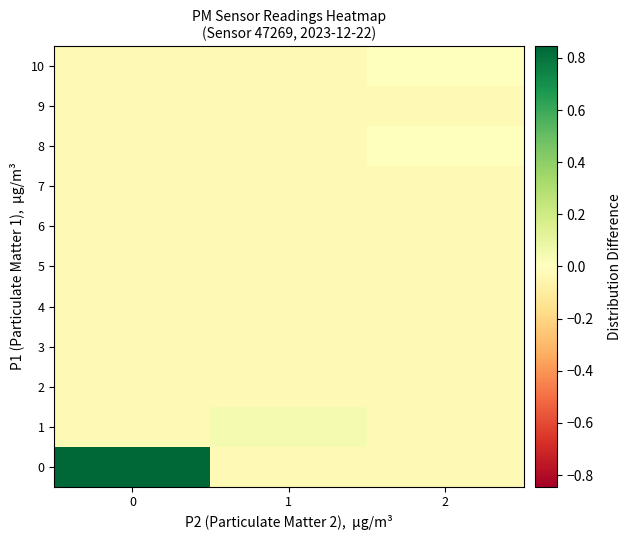

Reading right to left, extract all data points from this chart.

0: 2=-0.0	1=-0.0	0=0.8
1: 2=-0.0	1=0.0	0=-0.0
2: 2=-0.0	1=-0.0	0=-0.0
3: 2=-0.0	1=-0.0	0=-0.0
4: 2=-0.0	1=-0.0	0=-0.0
5: 2=-0.0	1=-0.0	0=-0.0
6: 2=-0.0	1=-0.0	0=-0.0
7: 2=-0.0	1=-0.0	0=-0.0
8: 2=-0.0	1=-0.0	0=-0.0
9: 2=-0.0	1=-0.0	0=-0.0
10: 2=-0.0	1=-0.0	0=-0.0